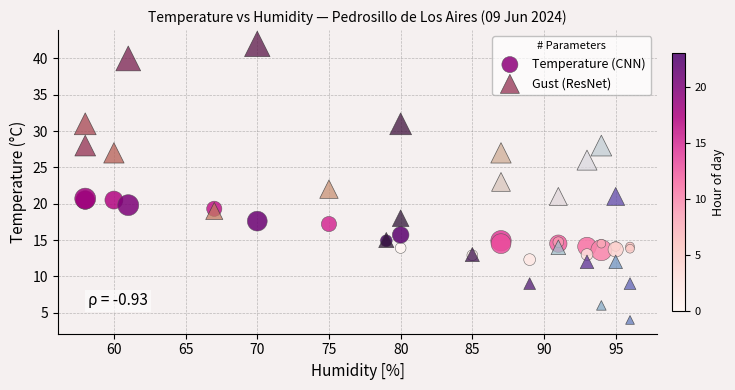

Which series contains the lowest Y value?

Gust (ResNet)